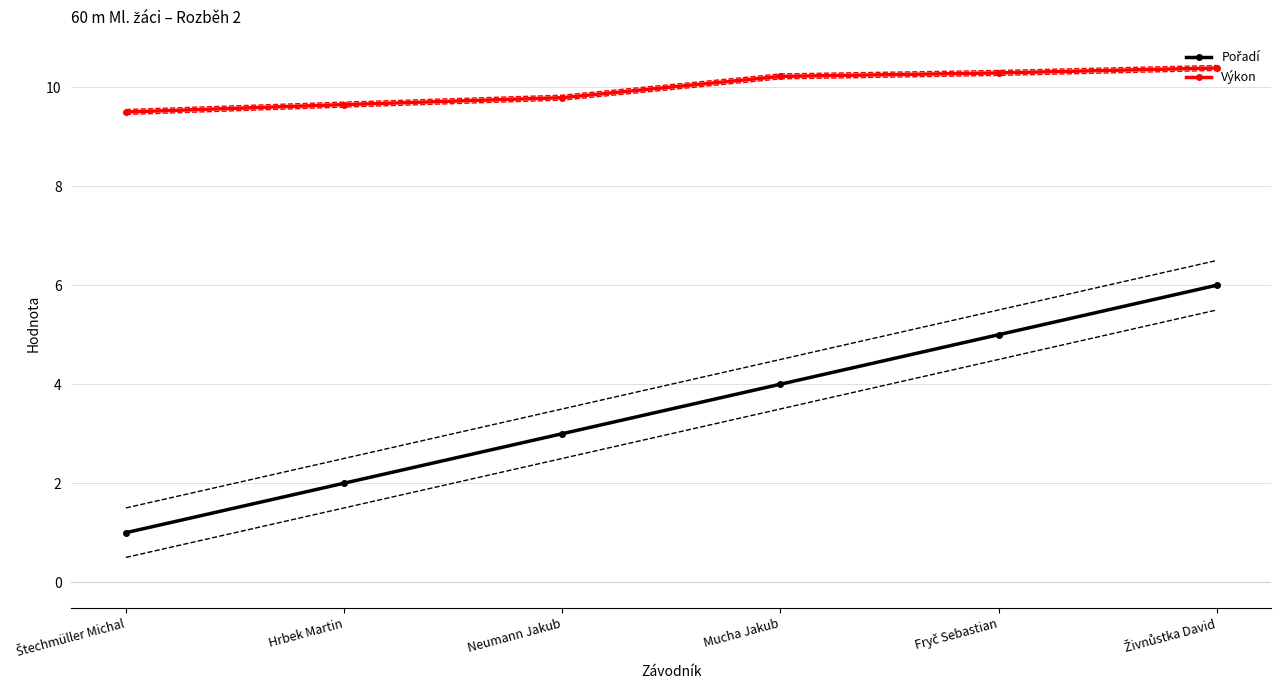

Reading left to right, list all the values displayed in this chart.

Pořadí: 1.0	2.0	3.0	4.0	5.0	6.0
Výkon: 9.5	9.7	9.8	10.2	10.3	10.4